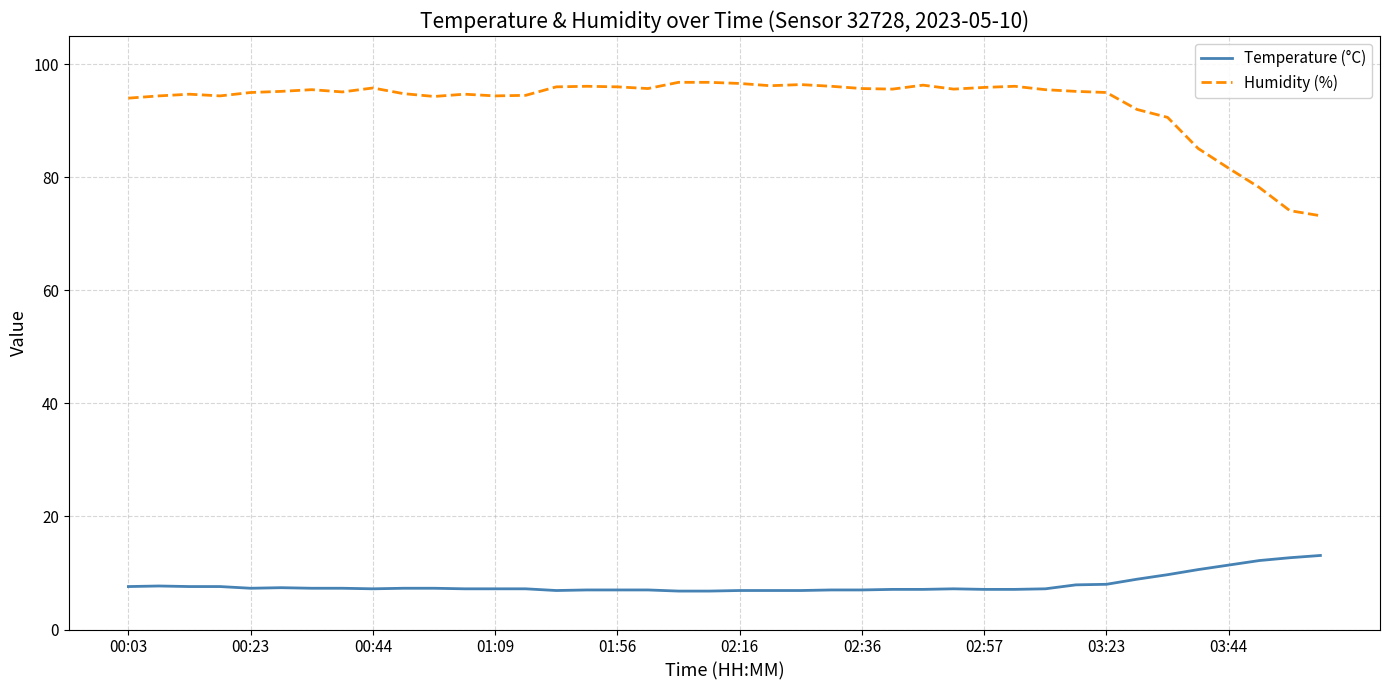

True or false: Humidity (%) and Temperature (°C) cross at least once.

False